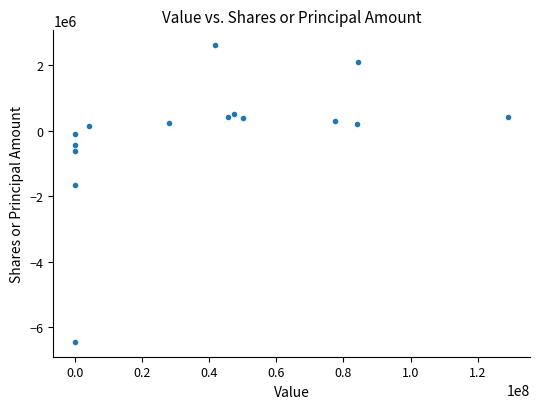

What is the range of Y values (max minus min)?

9060847